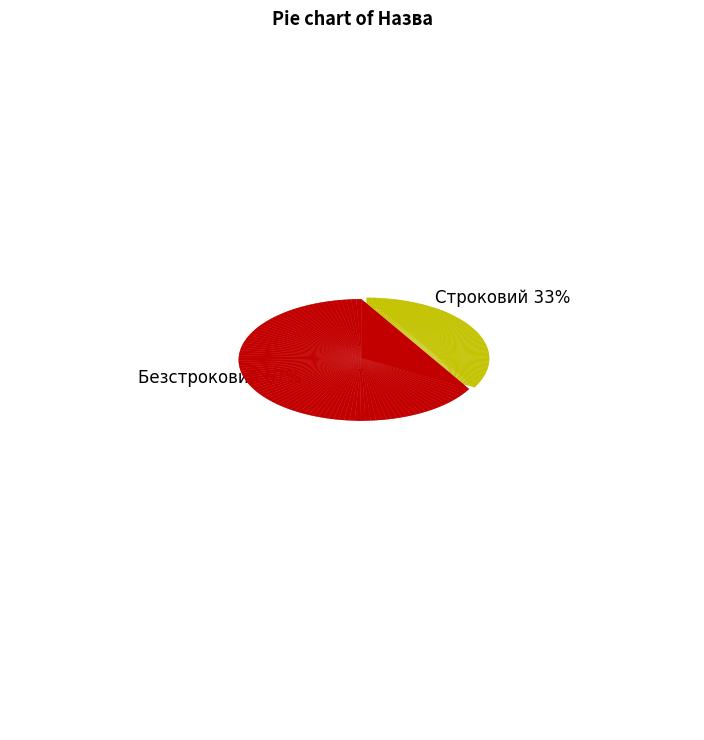

The Безстроковий slice represents 67% of the pie. True or false?

True